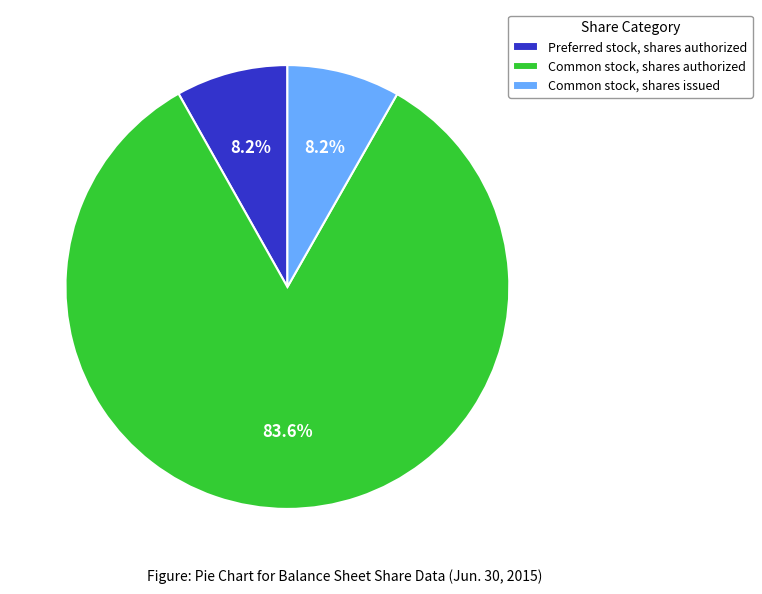

To the nearest percent, what is the combined percentage of Common stock, shares authorized and Preferred stock, shares authorized?

92%